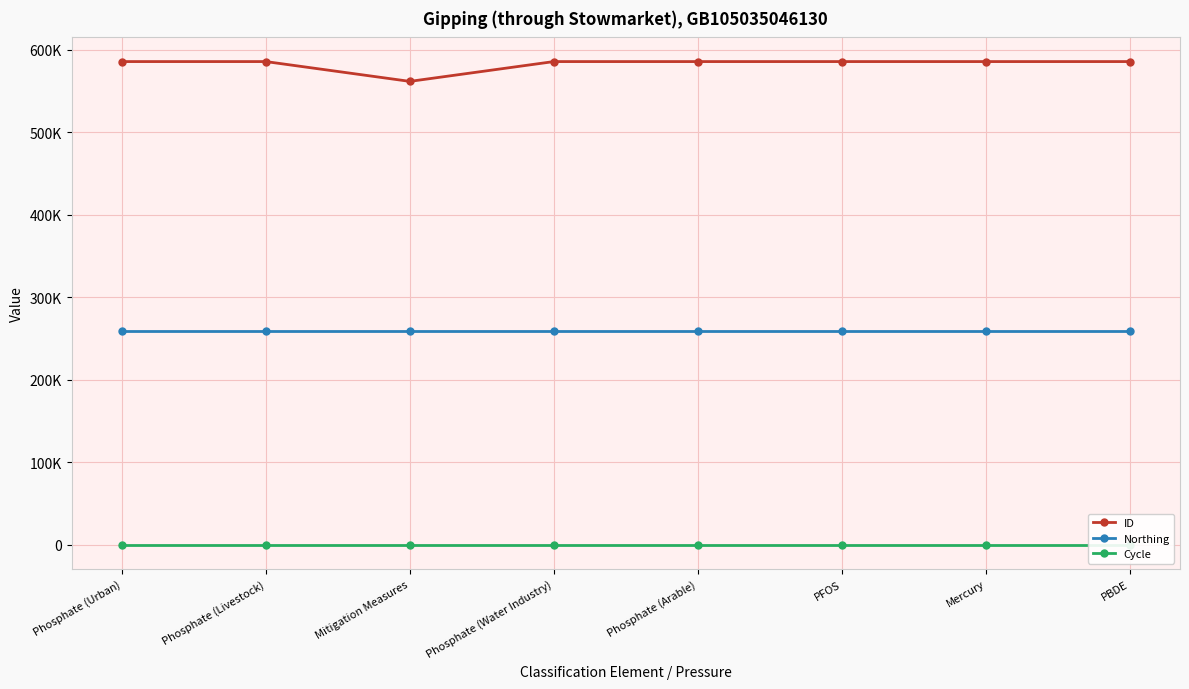

At which category is the sum across all series the highest?

PFOS